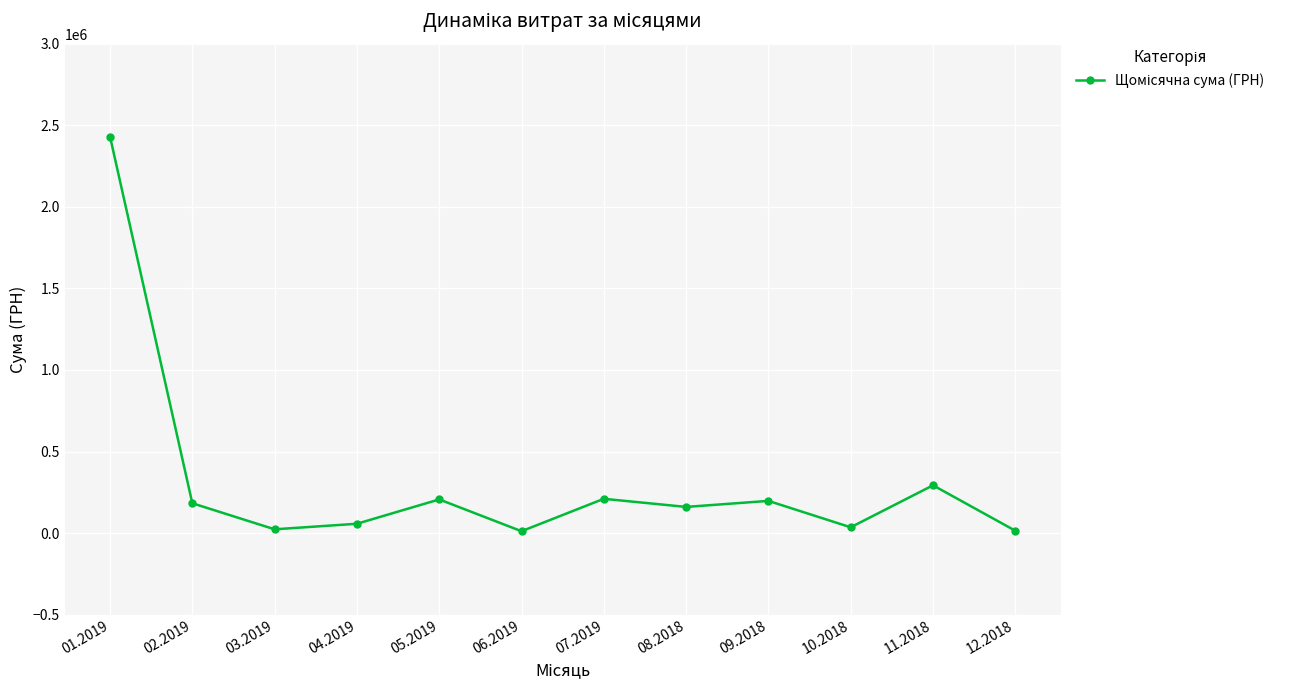

What is the change in value from 07.2019 to 11.2018?

+82741.2